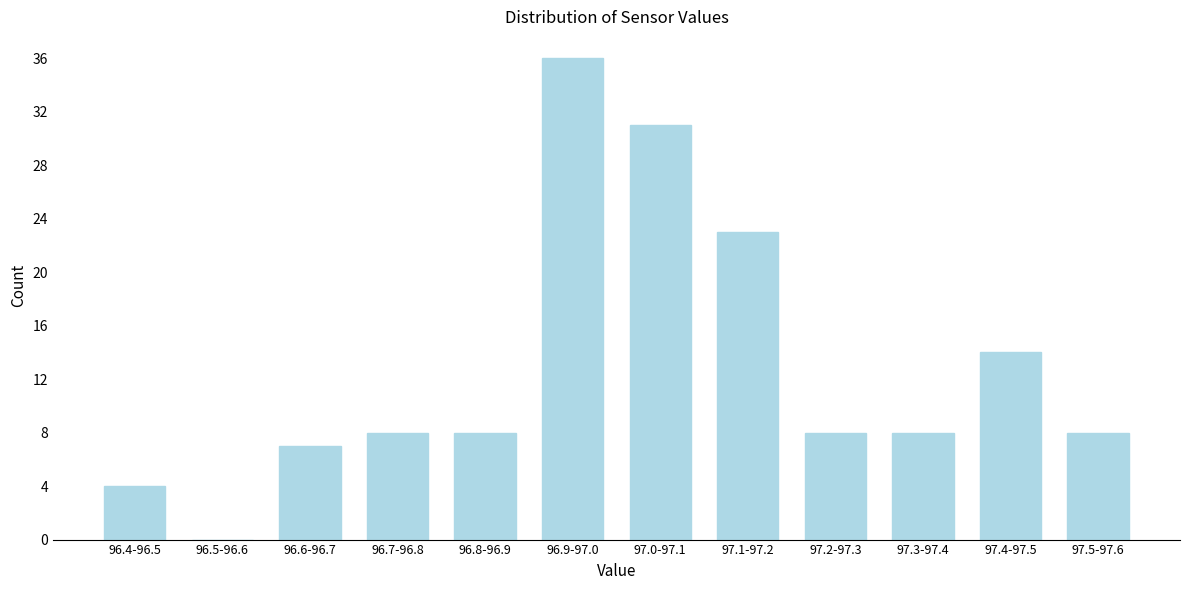

Reading right to left, transcribe all the data shown in this chart.

97.5-97.6=8	97.4-97.5=14	97.3-97.4=8	97.2-97.3=8	97.1-97.2=23	97.0-97.1=31	96.9-97.0=36	96.8-96.9=8	96.7-96.8=8	96.6-96.7=7	96.5-96.6=0	96.4-96.5=4